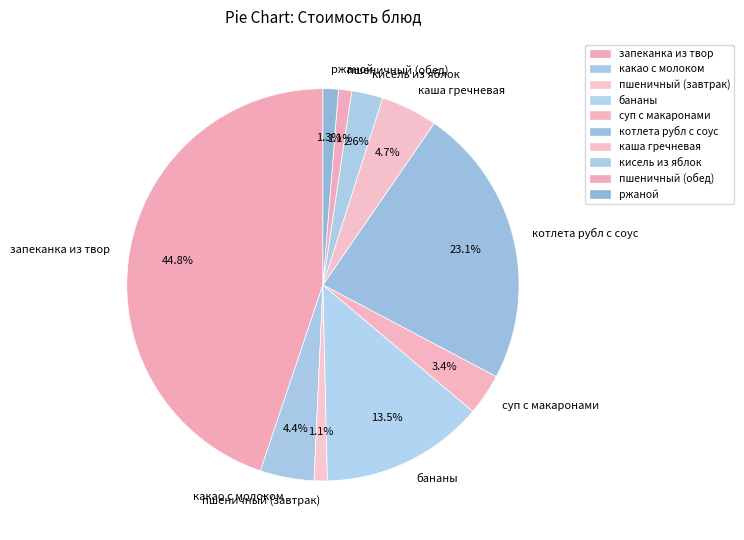

Is there a majority slice in this chart?

No